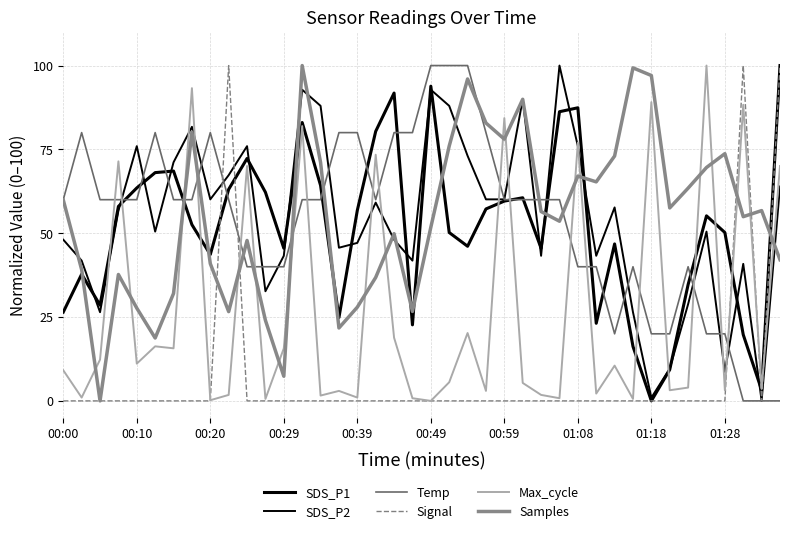

Does the chart display data point markers on the line(s)?

No